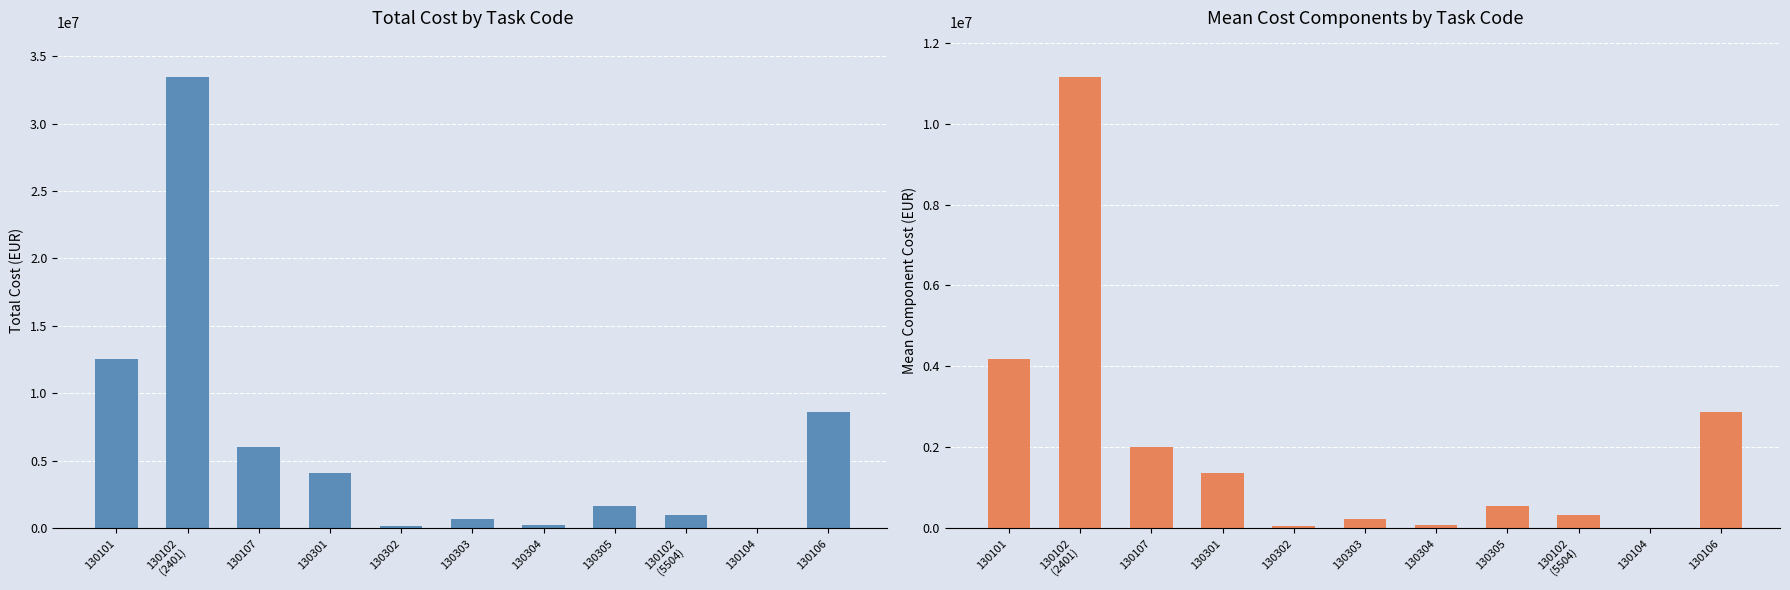

Which series has the largest range (max minus min)?

eurCost